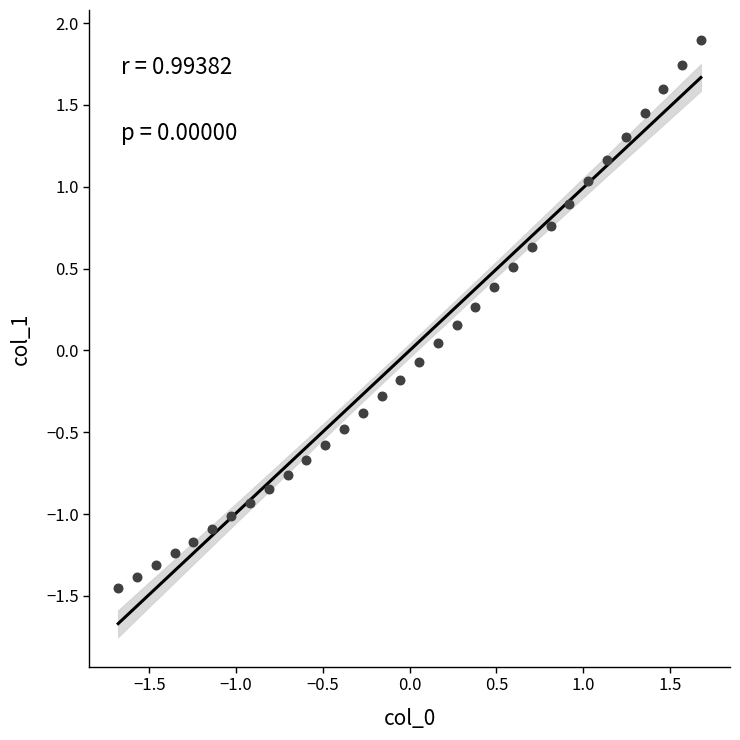

What is the range of Y values (max minus min)?

3.3